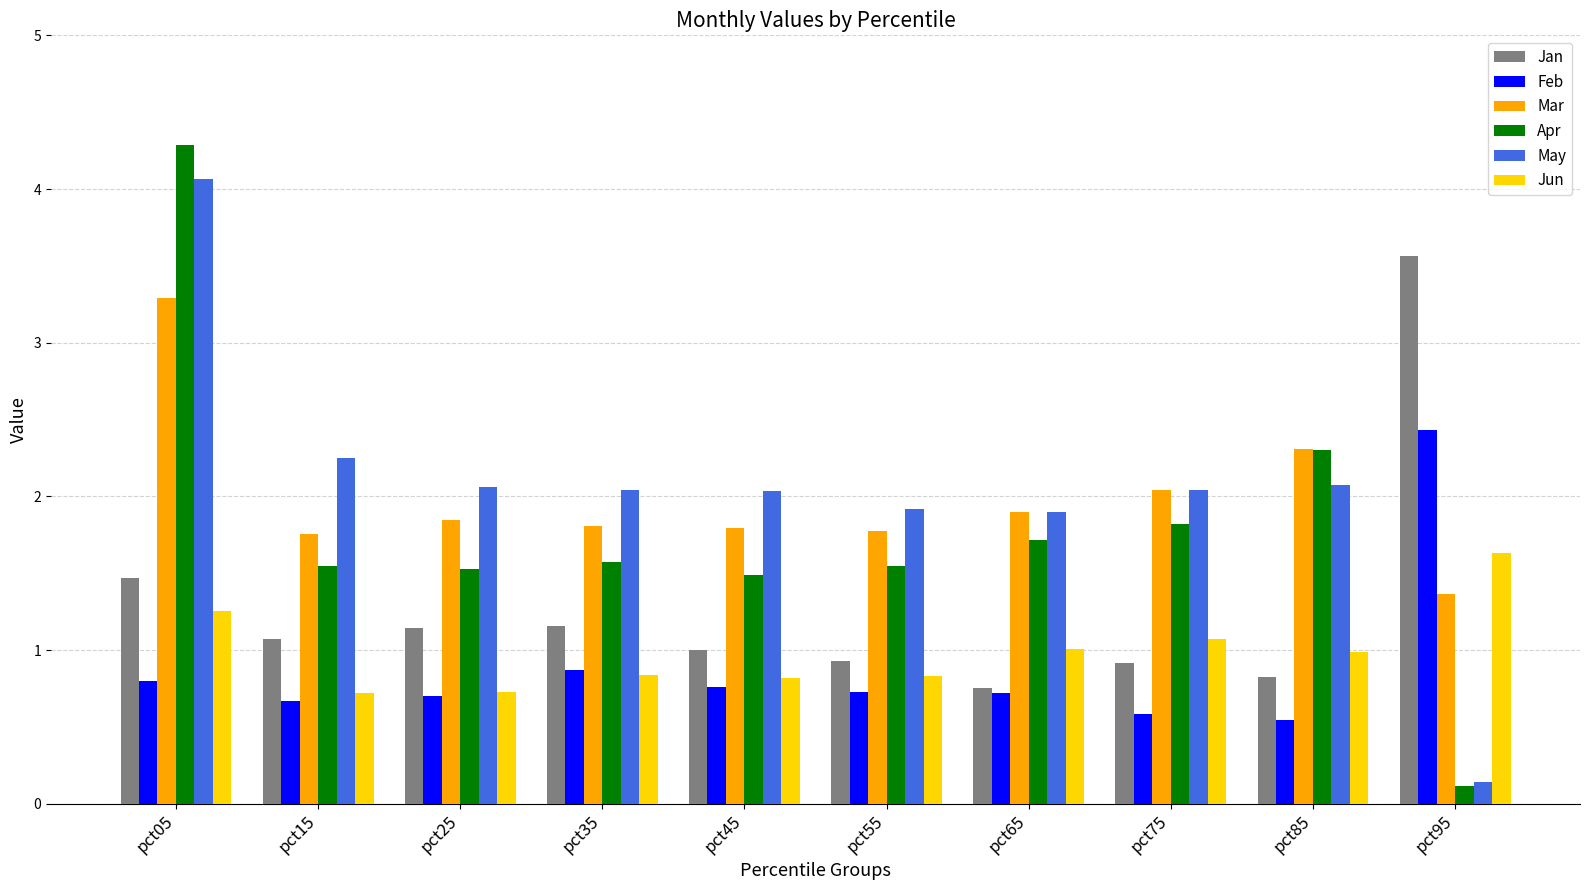

Which series has the largest range (max minus min)?

Apr